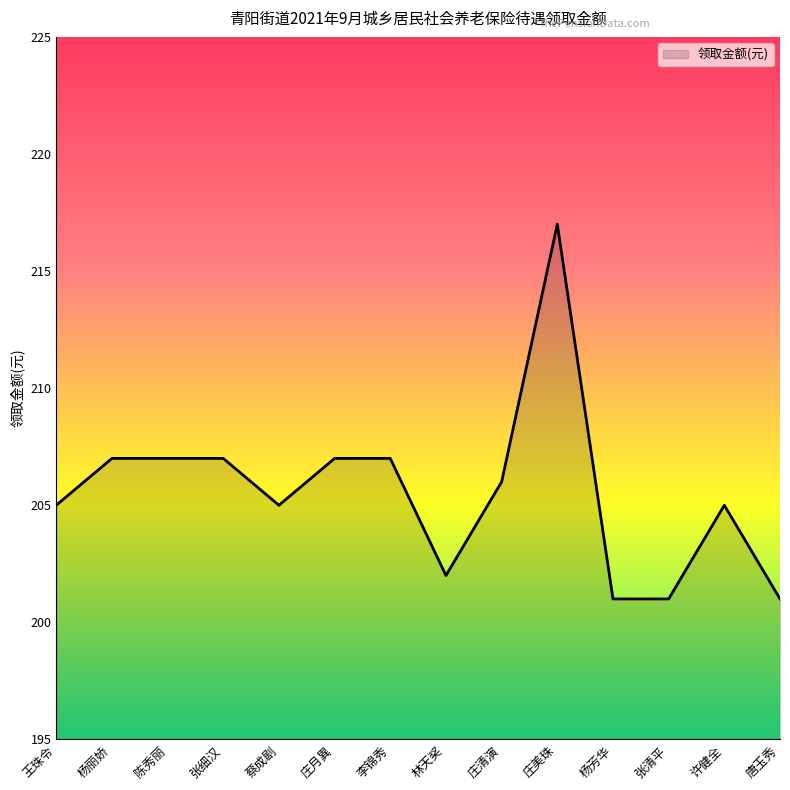

Which category has the highest value across all series?

庄美珠